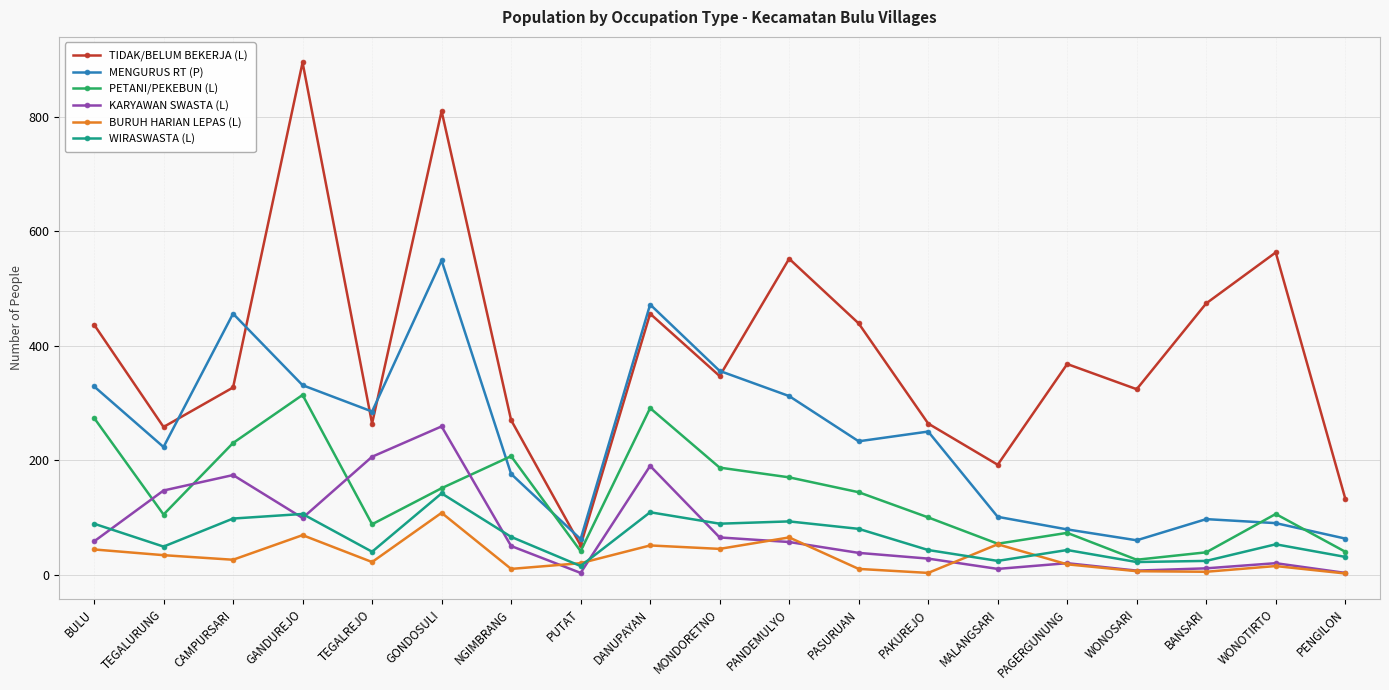

What is the difference between the highest and lowest values at GONDOSULI?

702